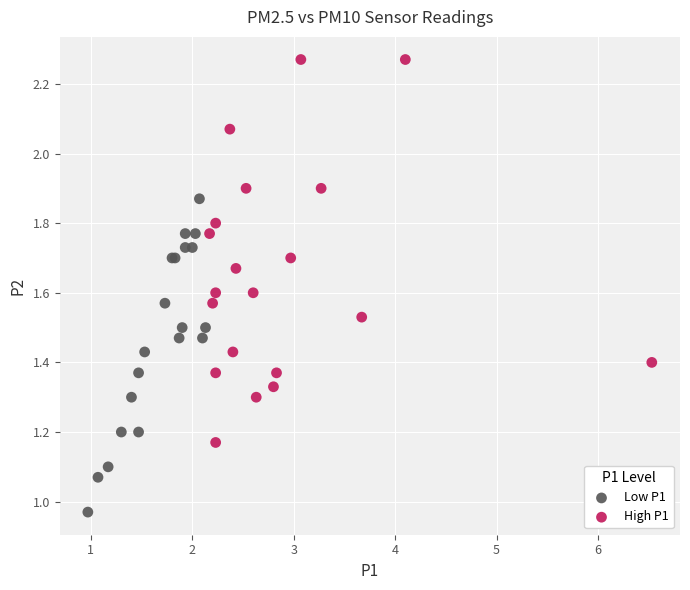

Which series contains the lowest Y value?

Low P1